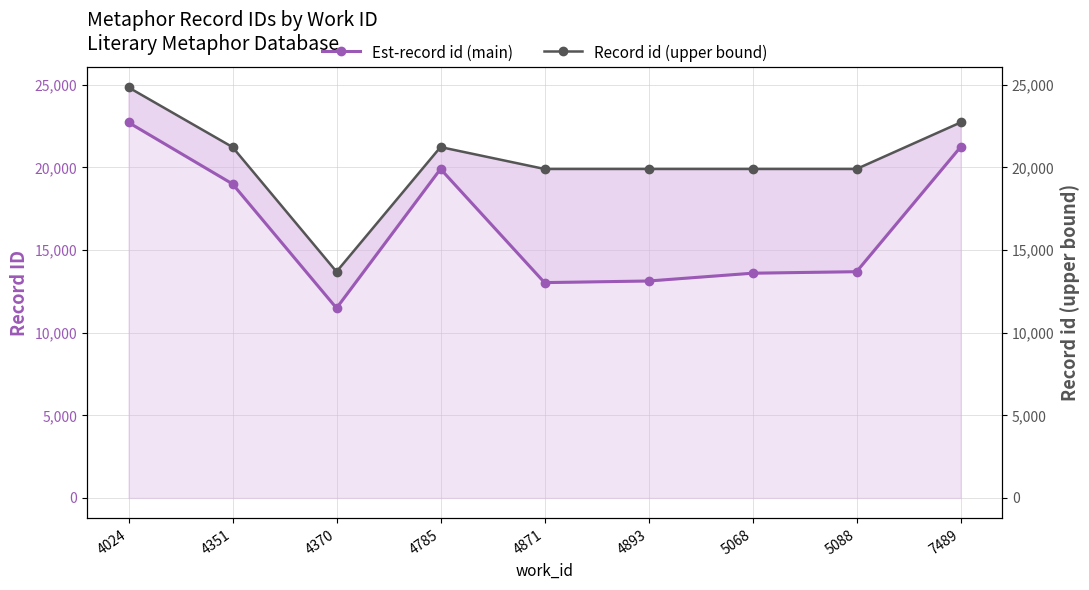

At which category is the sum across all series the highest?

4024